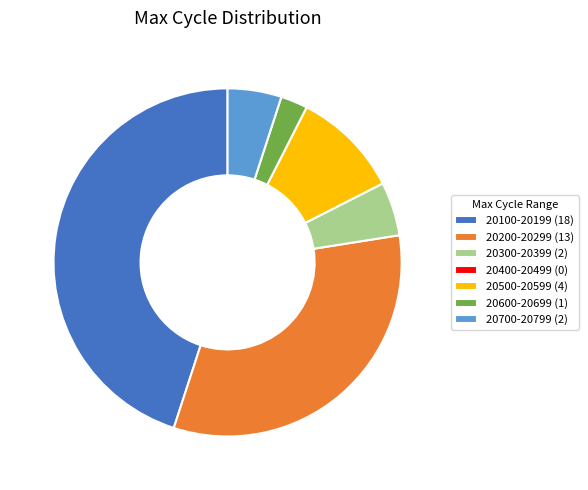

Does any single category account for the majority?

No